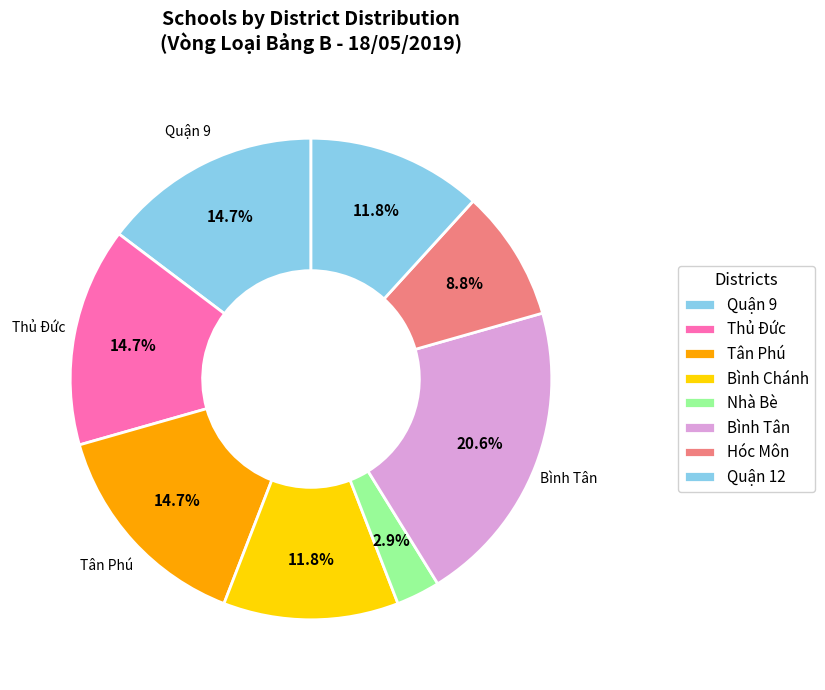

How many slices are in this pie chart?

8